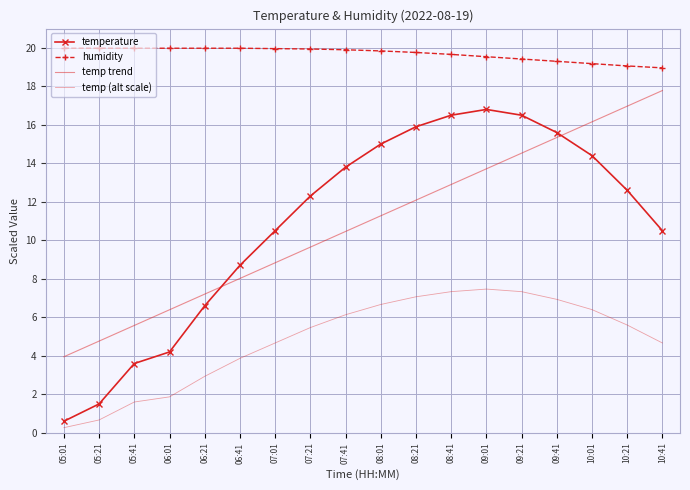

True or false: humidity and temperature intersect in this chart.

False